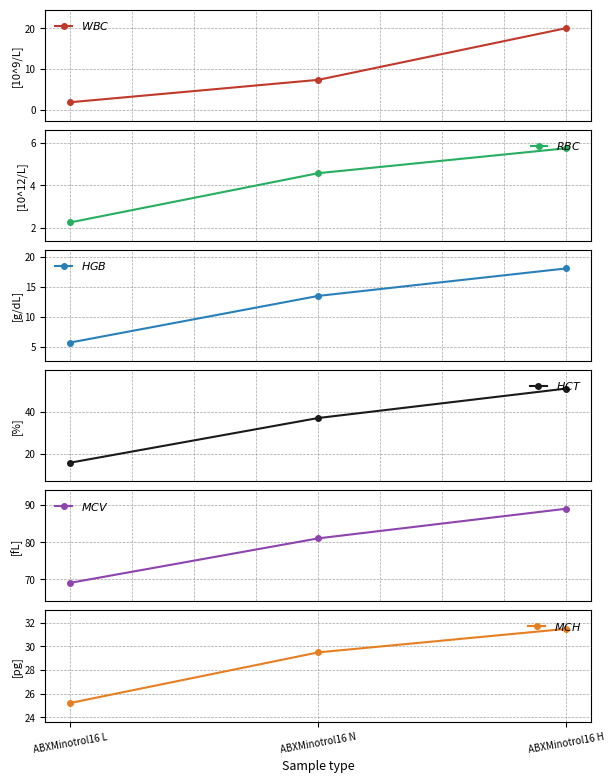

How many lines are shown in the chart?

6